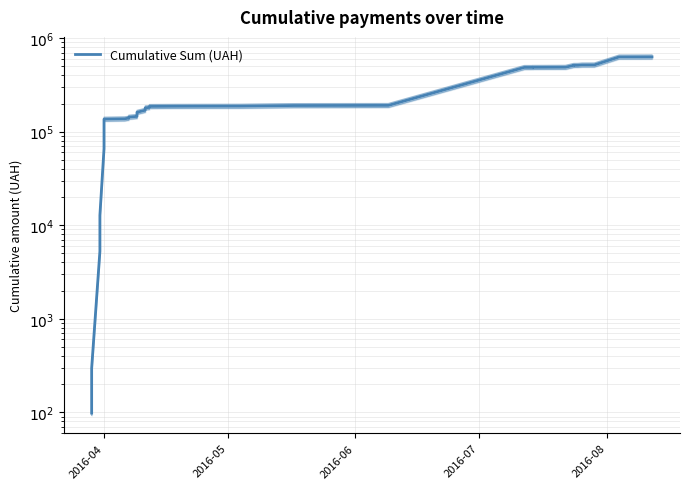

What is the difference between the maximum and minimum values?

630880.1